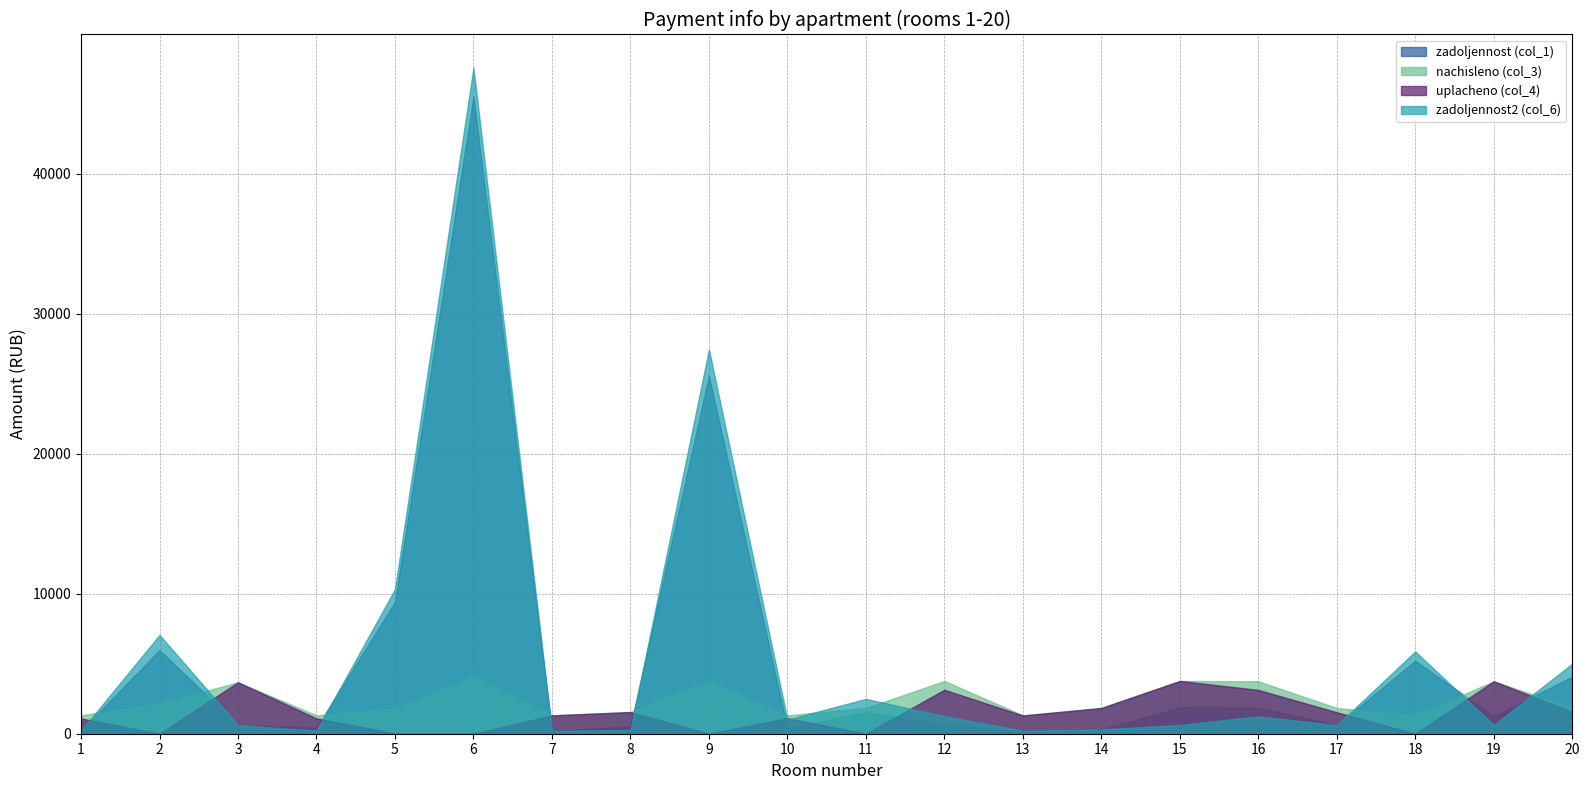

Reading left to right, what are all the values shown in this chart?

zadoljennost (col_1): 1=218.4	2=5970.0	3=612.3	4=436.8	5=9411.5	6=45506.2	7=218.4	8=513.4	9=25552.0	10=356.0	11=1567.0	12=627.9	13=219.1	14=305.6	15=1881.3	16=1870.6	17=607.9	18=5217.1	19=1248.0	20=4078.9
nachisleno (col_3): 1=1310.4	2=2168.4	3=3673.8	4=1310.4	5=1836.9	6=4098.9	7=1310.4	8=1544.4	9=3767.4	10=1310.4	11=1836.9	12=3767.4	13=1314.3	14=1836.9	15=3767.4	16=3744.0	17=1836.9	18=1310.4	19=3744.0	20=1848.6
uplacheno (col_4): 1=1092.0	2=0.0	3=3673.8	4=1093.4	5=19.4	6=0.0	7=1310.4	8=1545.7	9=0.0	10=1108.0	11=0.0	12=3139.5	13=1299.6	14=1836.9	15=3769.8	16=3127.3	17=1530.8	18=0.0	19=3744.0	20=1559.0
zadoljennost2 (col_6): 1=218.4	2=7054.2	3=612.3	4=218.4	5=10329.9	6=47555.6	7=218.4	8=254.7	9=27435.8	10=1011.2	11=2485.5	12=1255.8	13=219.1	14=305.6	15=625.5	16=1240.7	17=612.3	18=5872.3	19=624.0	20=5003.2